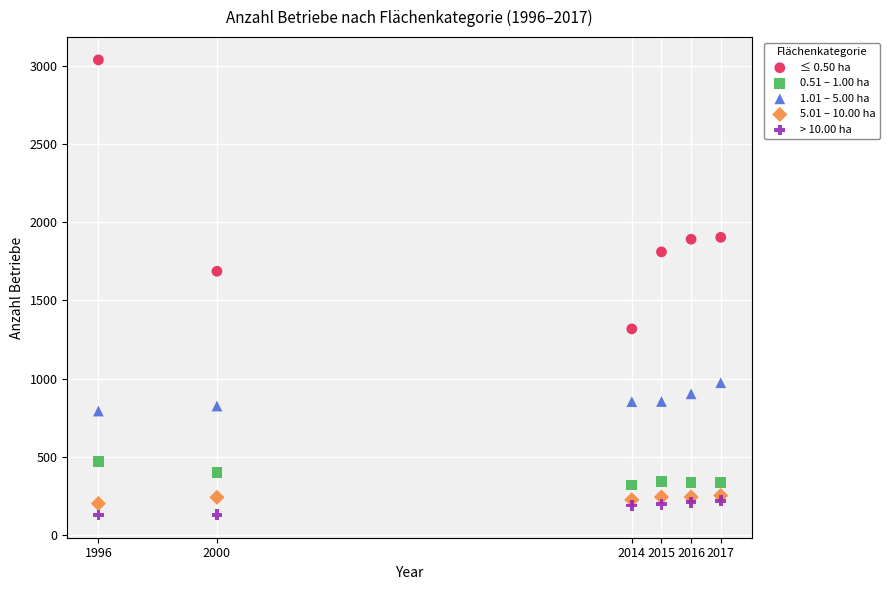

What are all the series names shown in the legend?

≤ 0.50 ha, 0.51 – 1.00 ha, 1.01 – 5.00 ha, 5.01 – 10.00 ha, > 10.00 ha